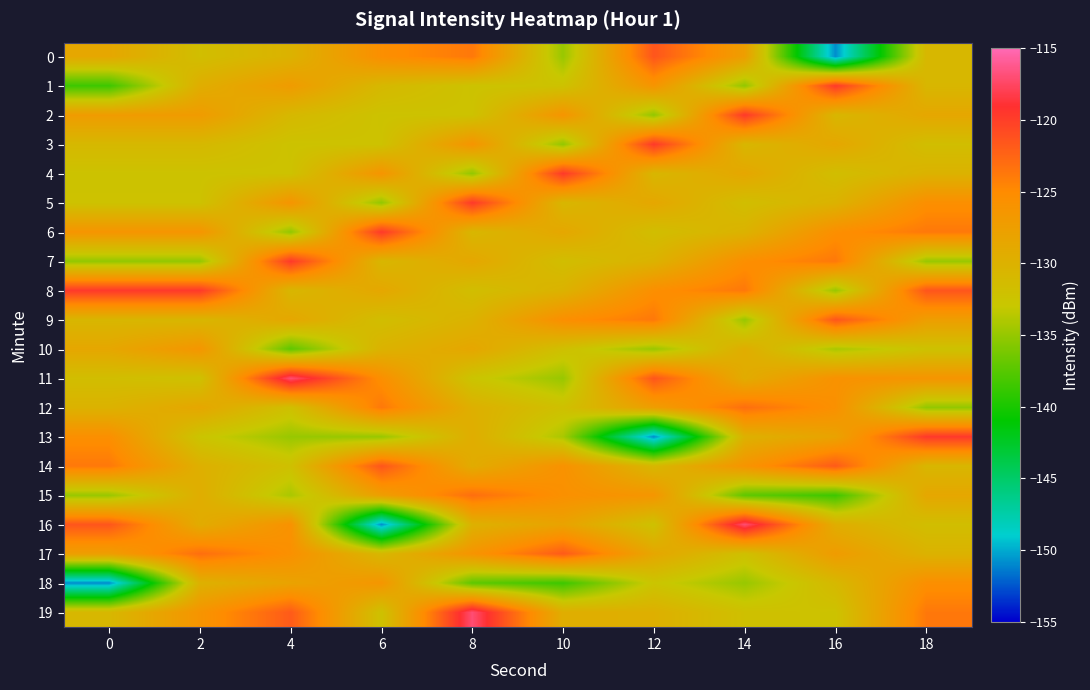

Which series has the largest total across all categories?

8